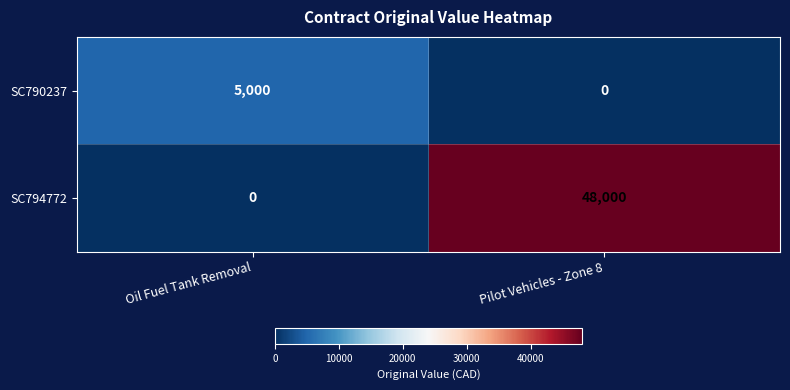

Count the number of categories in the chart.

2